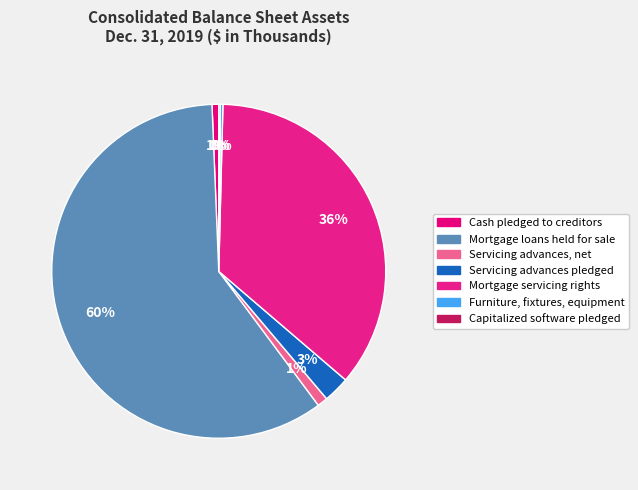

To the nearest percent, what is the difference between the Capitalized software pledged and Servicing advances, net slice percentages?

1%